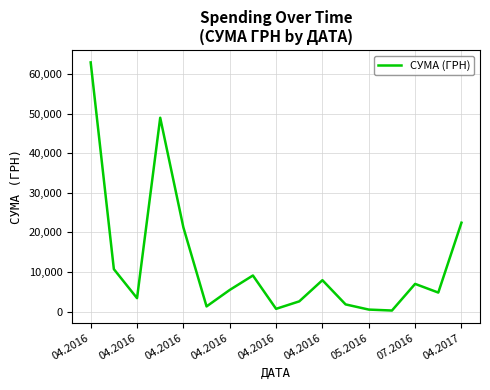

What is the greatest value displayed?

62906.0